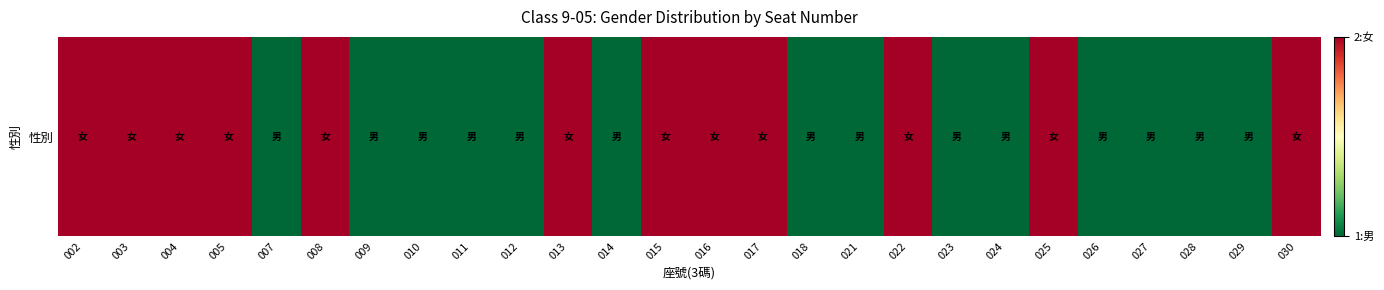

What is the greatest value displayed?

2